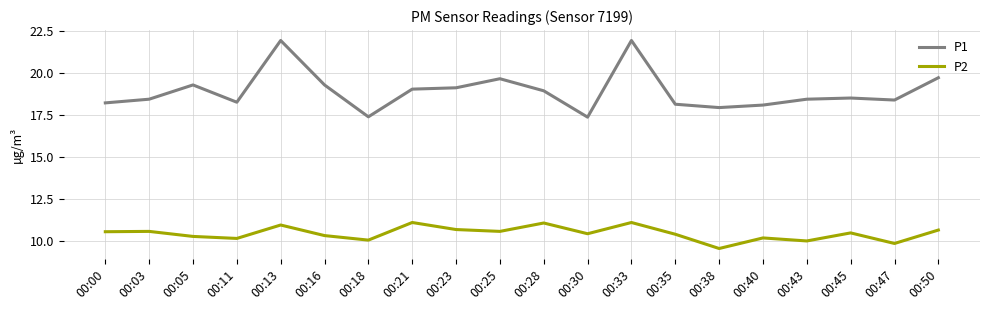

What is the maximum value for P2?

11.1